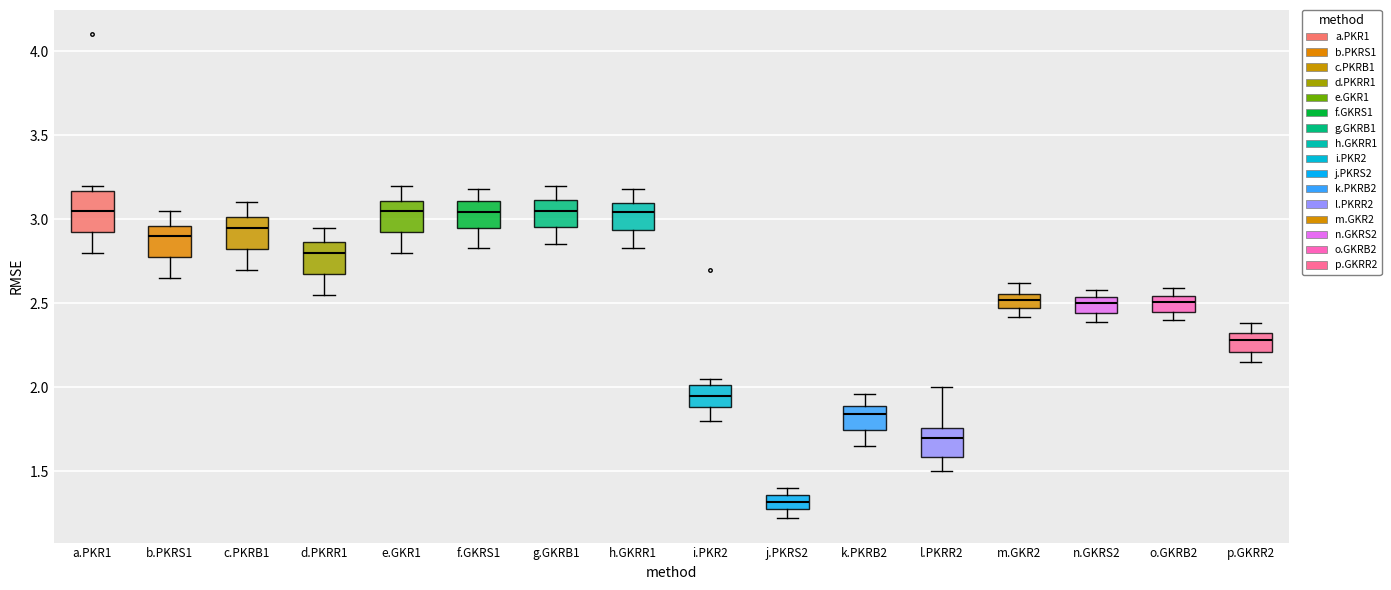

Where is the upper edge of the box for j.PKRS2 on the y-axis? The values are not printed on the chart, so give them approximately, as read against the axis.

1.35